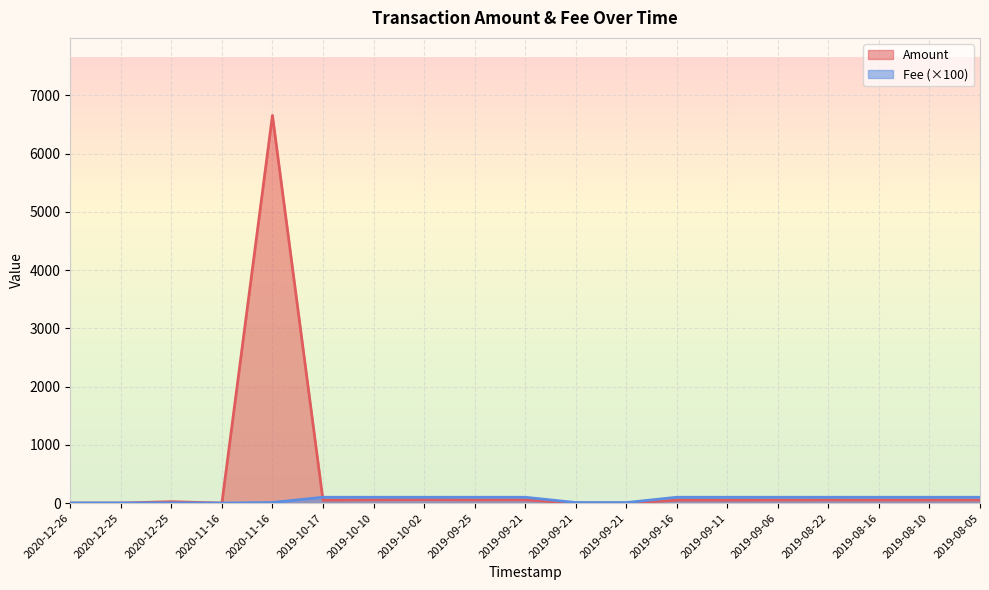

Is it true that Fee equals 100.0 at 2019-09-11?

True